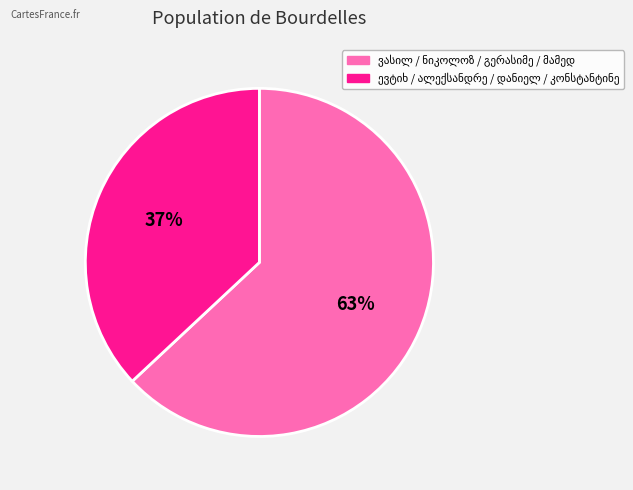

Is there a majority slice in this chart?

Yes